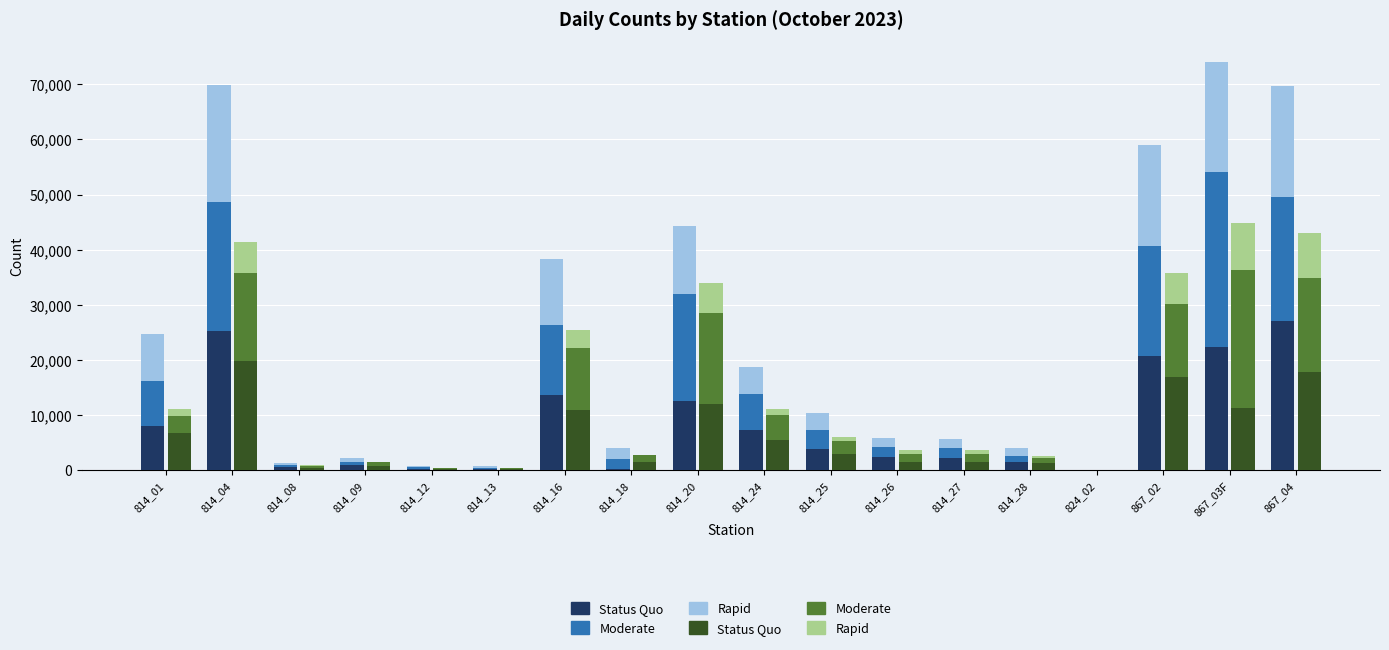

Which series has the widest spread of values?

Moderate (blue)